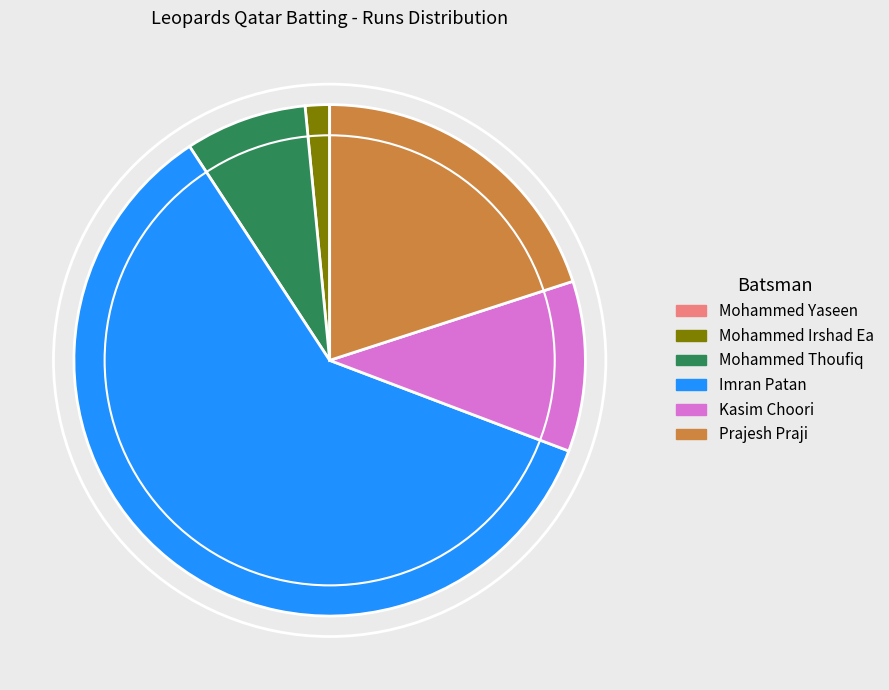

Is it true that Imran Patan is 75% of the pie?

False